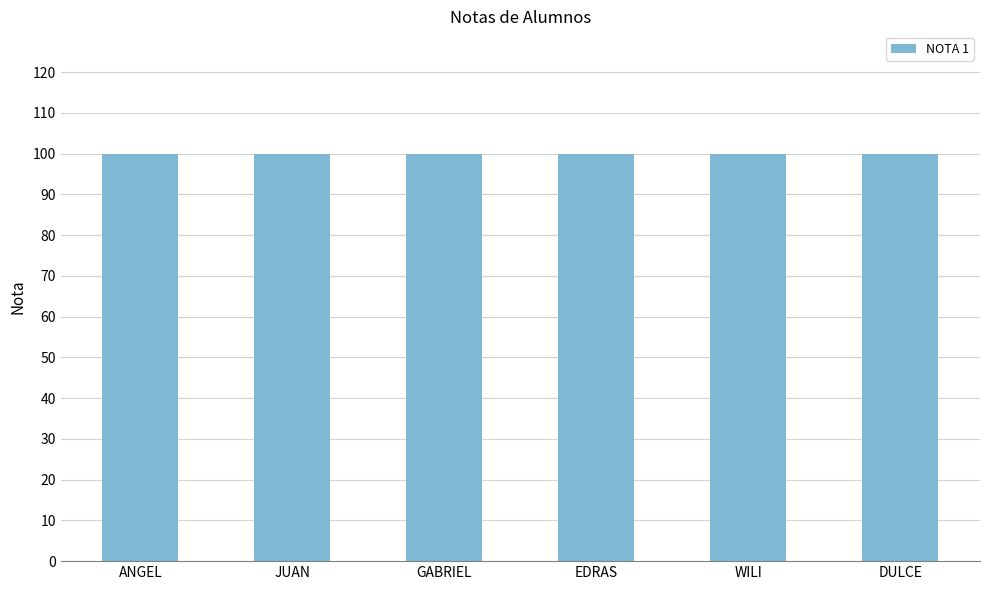

Is the value of NOTA 1 at JUAN greater than the value of NOTA 2 at JUAN?

No